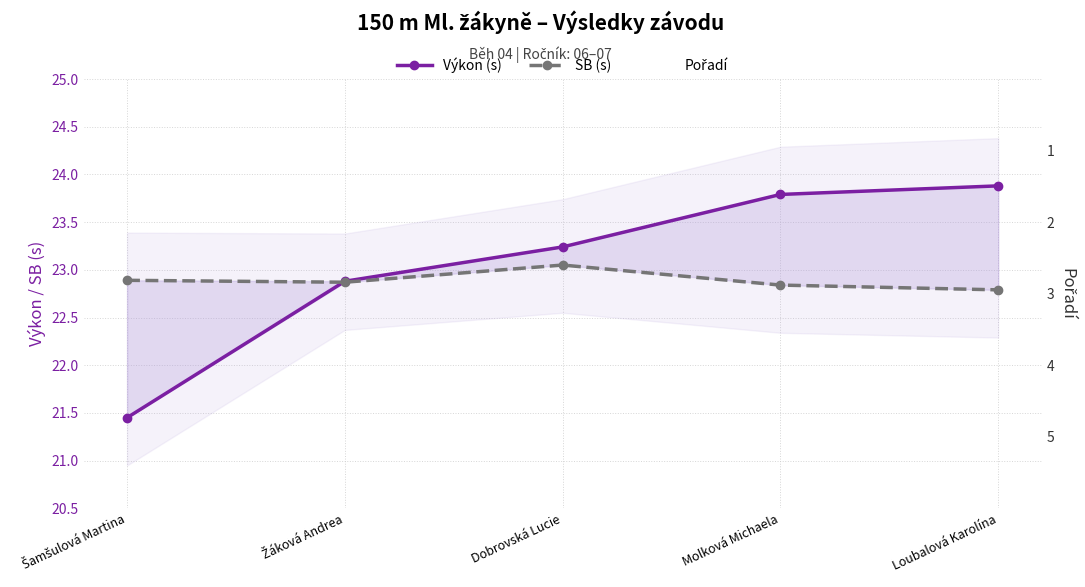

After their last crossing, which series has the higher values: Výkon (s) or SB (s)?

Výkon (s)